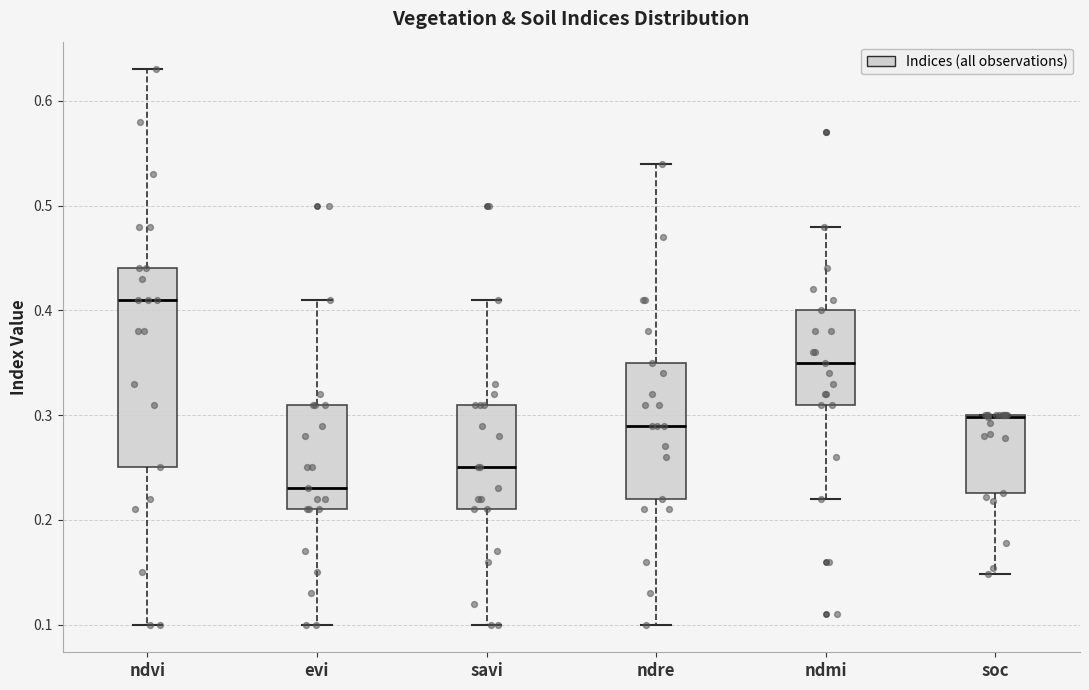

Comparing the boxes themselves (not the whiskers), which one is the tallest?

ndvi